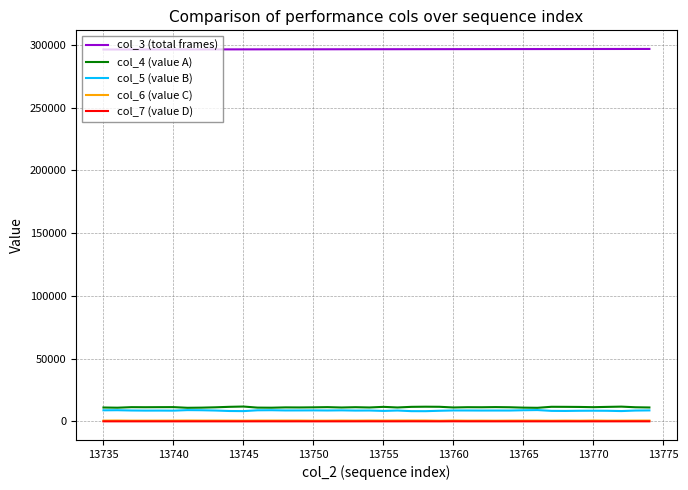

What is the maximum value shown in the chart?

296713